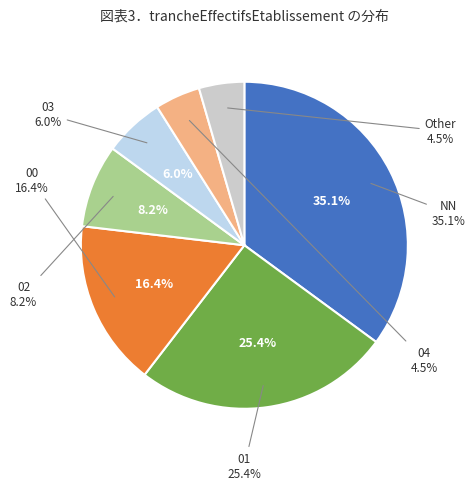

To the nearest percent, what portion does 04 represent?

4%